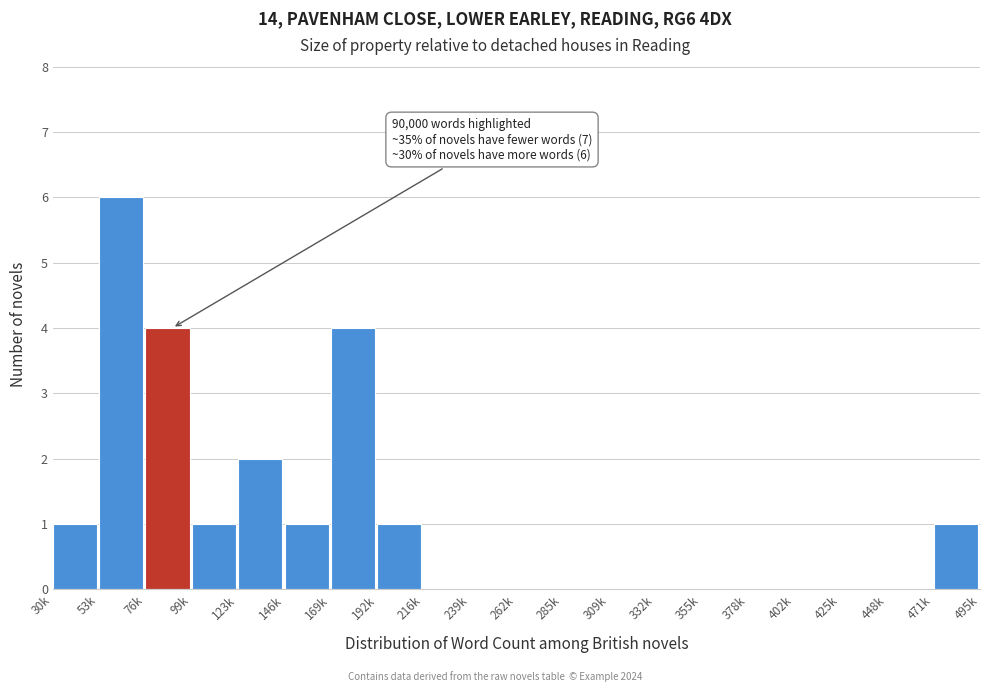

Reading left to right, transcribe all the data shown in this chart.

30k=1	53k=6	76k=4	99k=1	123k=2	146k=1	169k=4	192k=1	216k=0	239k=0	262k=0	285k=0	309k=0	332k=0	355k=0	378k=0	402k=0	425k=0	448k=0	471k=1